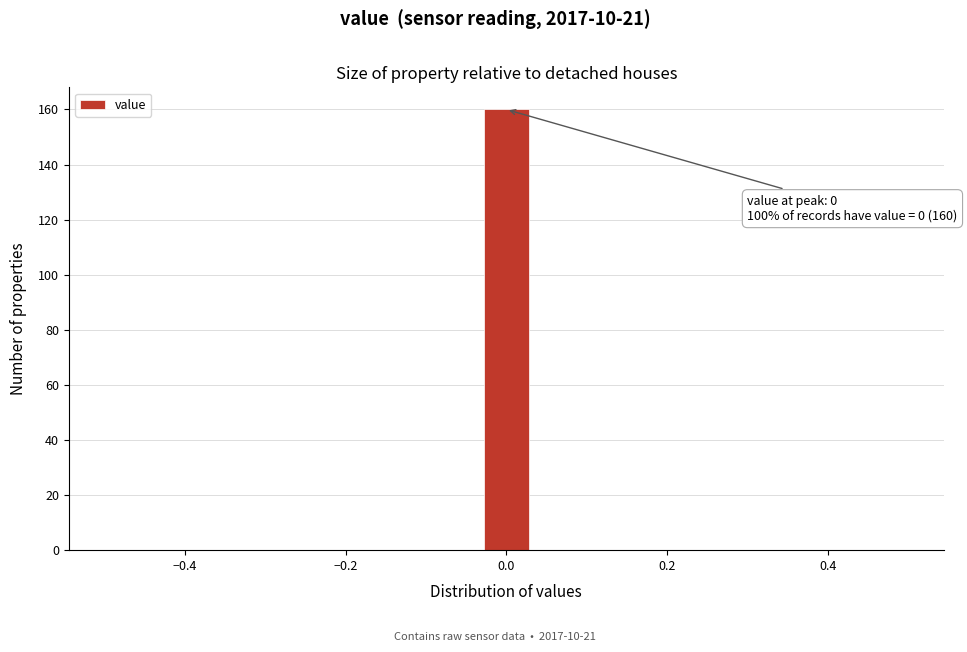

Around what value on the x-axis is the tallest bar? Give the approximate position of its centre, as read against the axis.

0.00